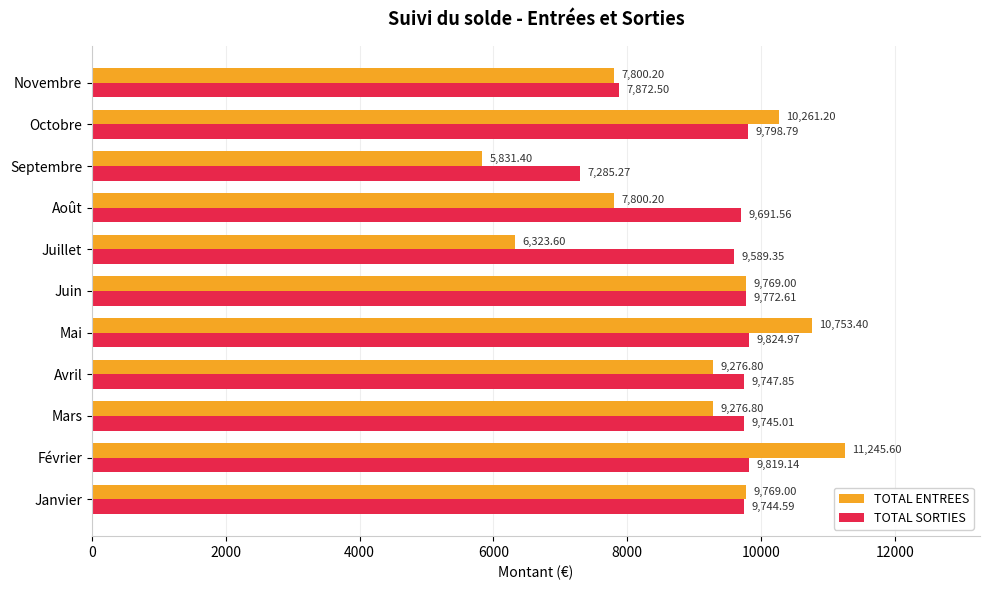

Rank the series by their maximum value, from highest to lowest.

TOTAL ENTREES, TOTAL SORTIES